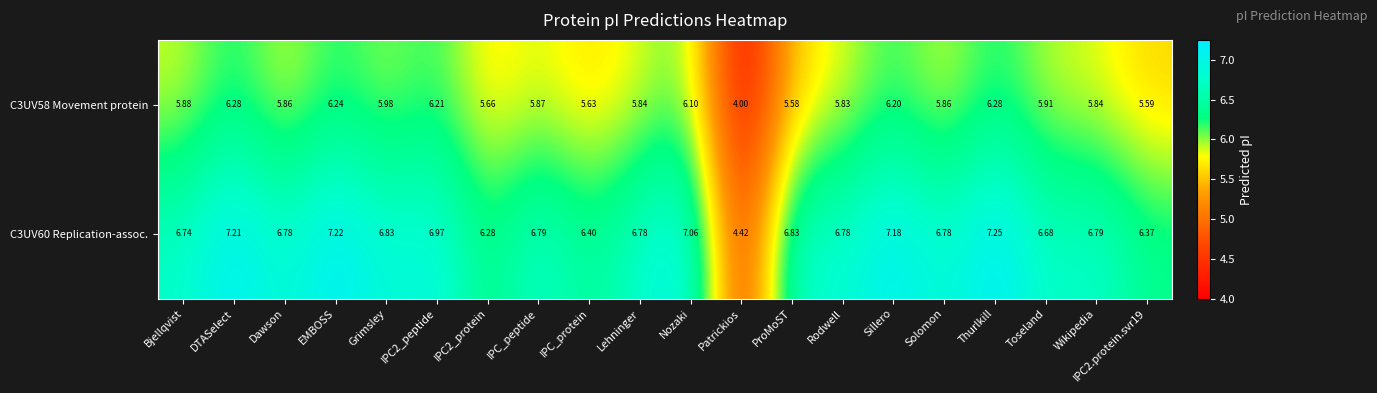

Which category has the lowest value in the C3UV58 Movement protein series?

Patrickios